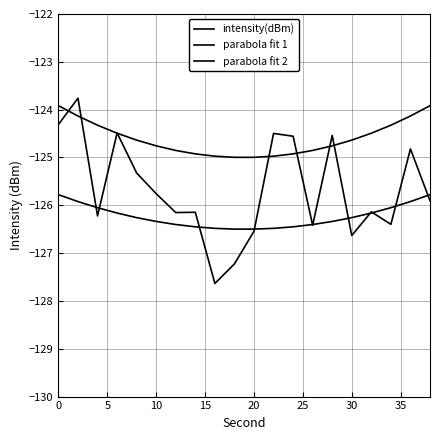

What is the difference between the maximum and second lowest values in the parabola fit 1 series?

1.1